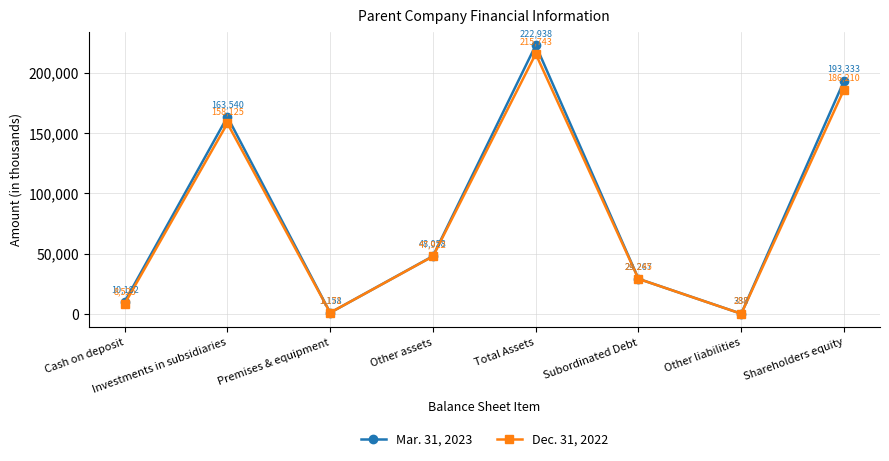

At which label does Dec. 31, 2022 first exceed 47922?

Investments in subsidiaries